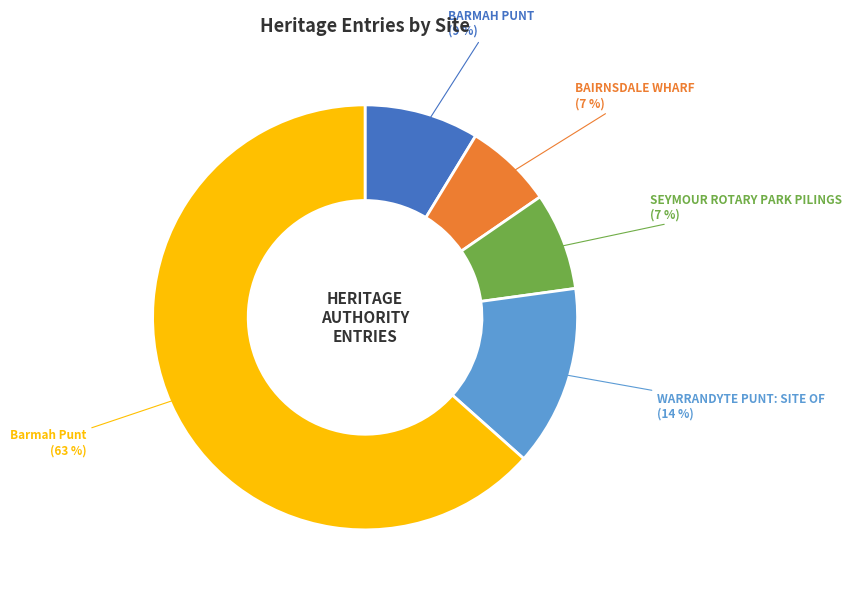

Does any single category account for the majority?

Yes